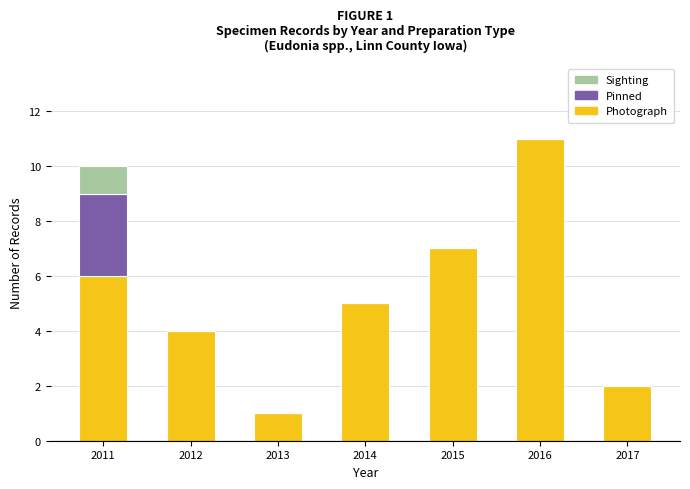

Are the bars grouped side by side (vs. stacked)?

No